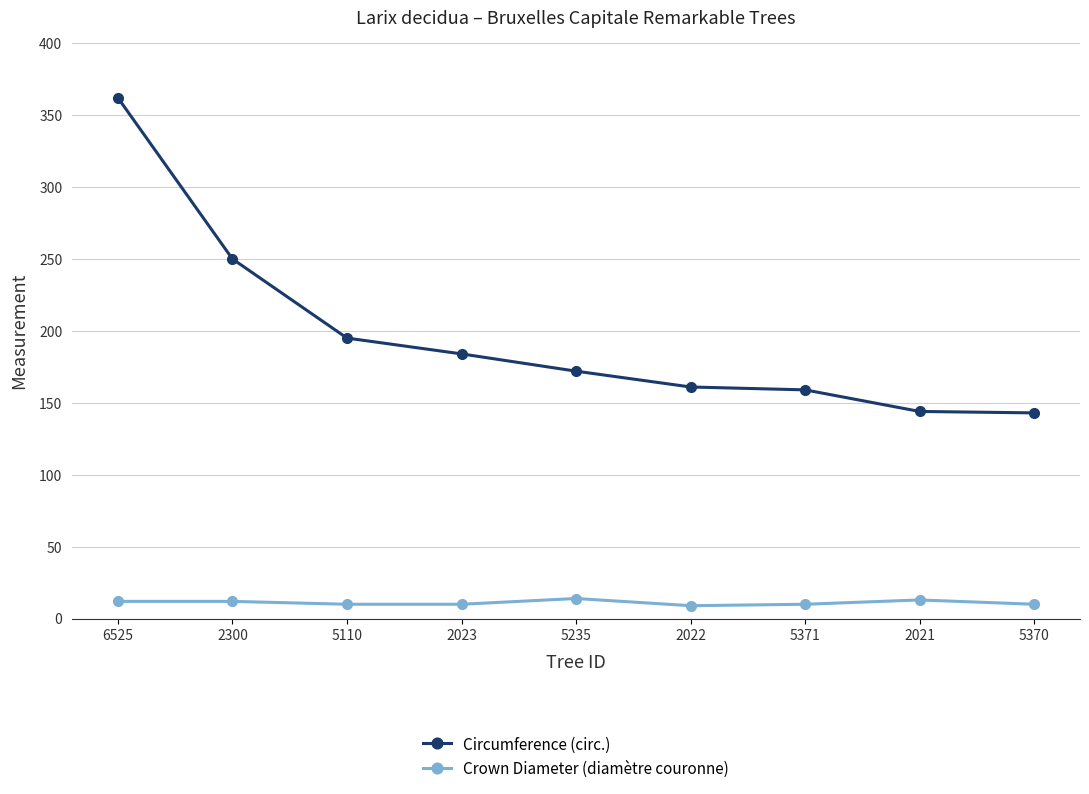

At which label is Circumference (circ.) closest to 252?

2300